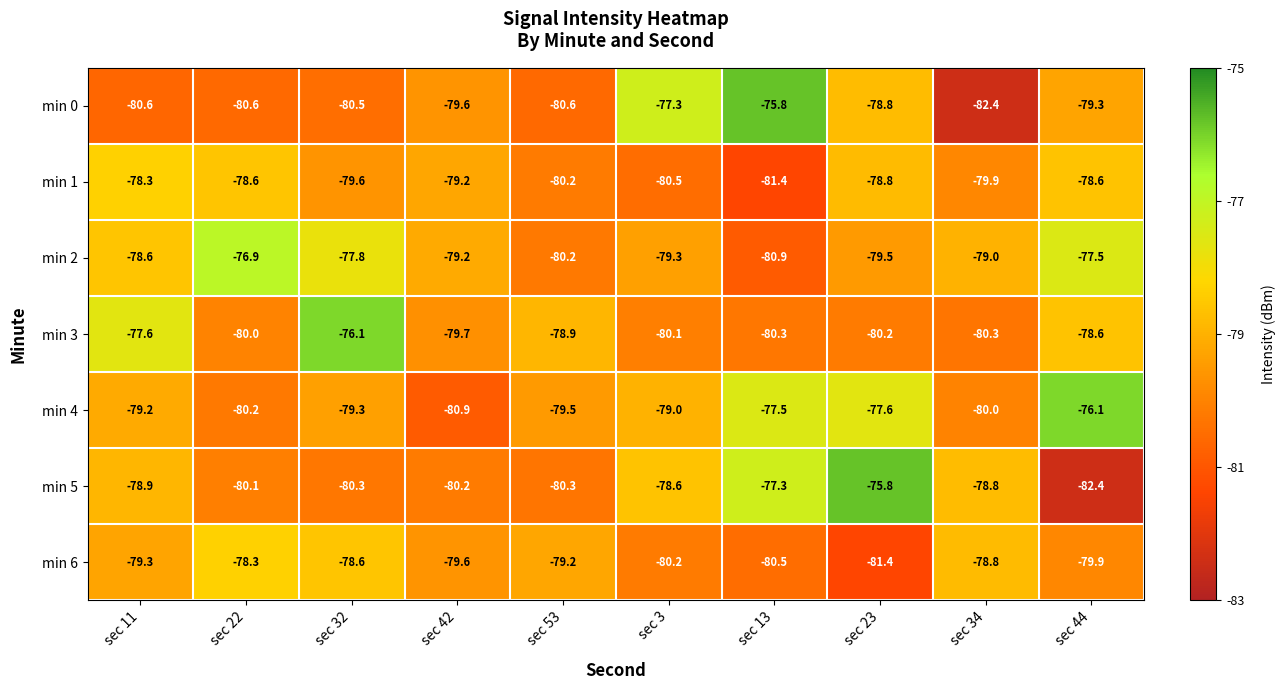

The value of min 0 at sec 42 is -79.6. True or false?

True